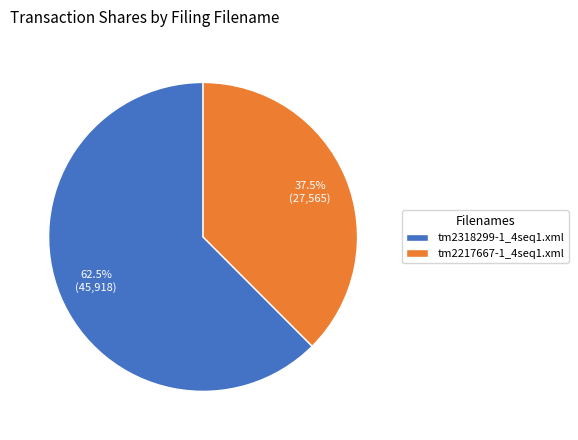

What is the largest slice in the pie chart?

tm2318299-1_4seq1.xml